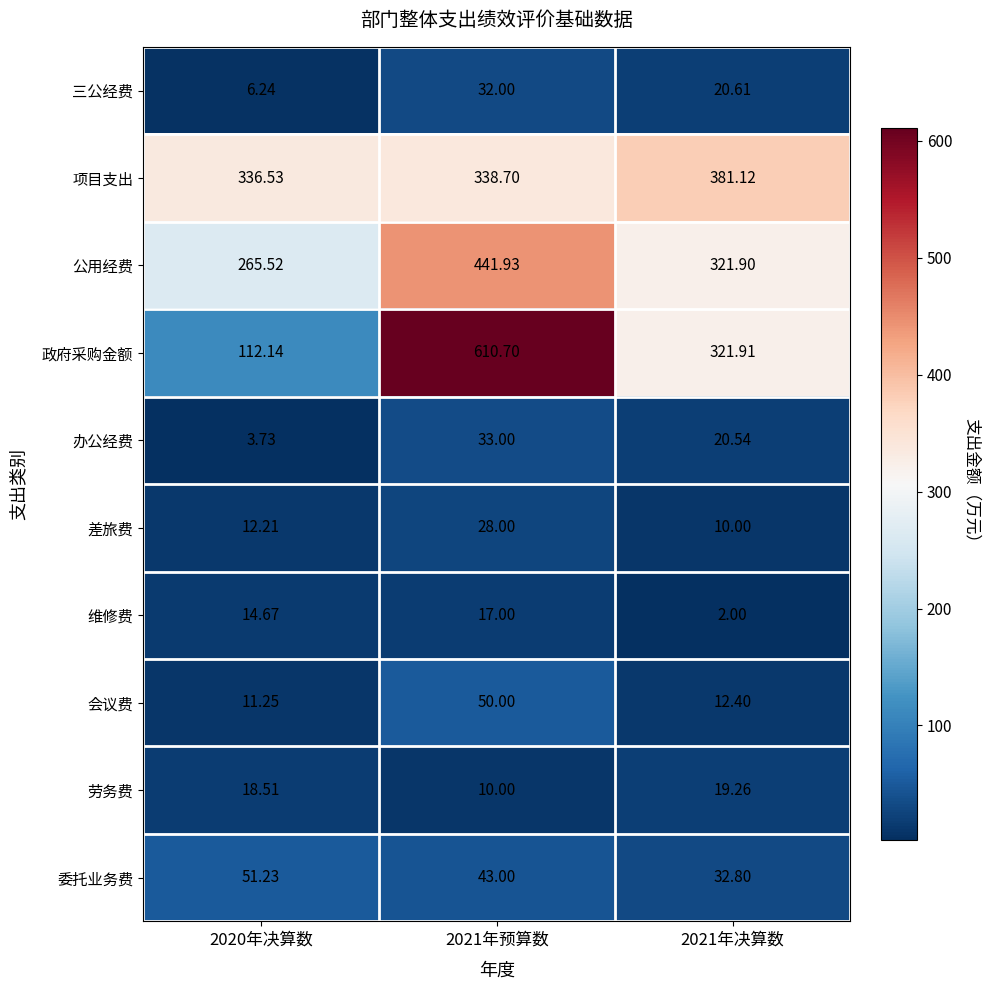

Rank the series at 2020年决算数 from highest to lowest value.

项目支出, 公用经费, 政府采购金额, 委托业务费, 劳务费, 维修费, 差旅费, 会议费, 三公经费, 办公经费